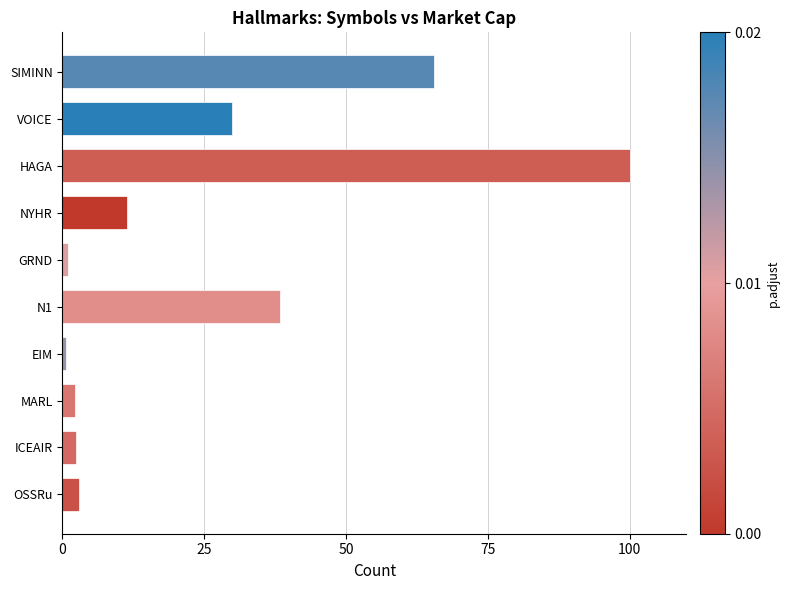

What is the greatest value displayed?

100.0